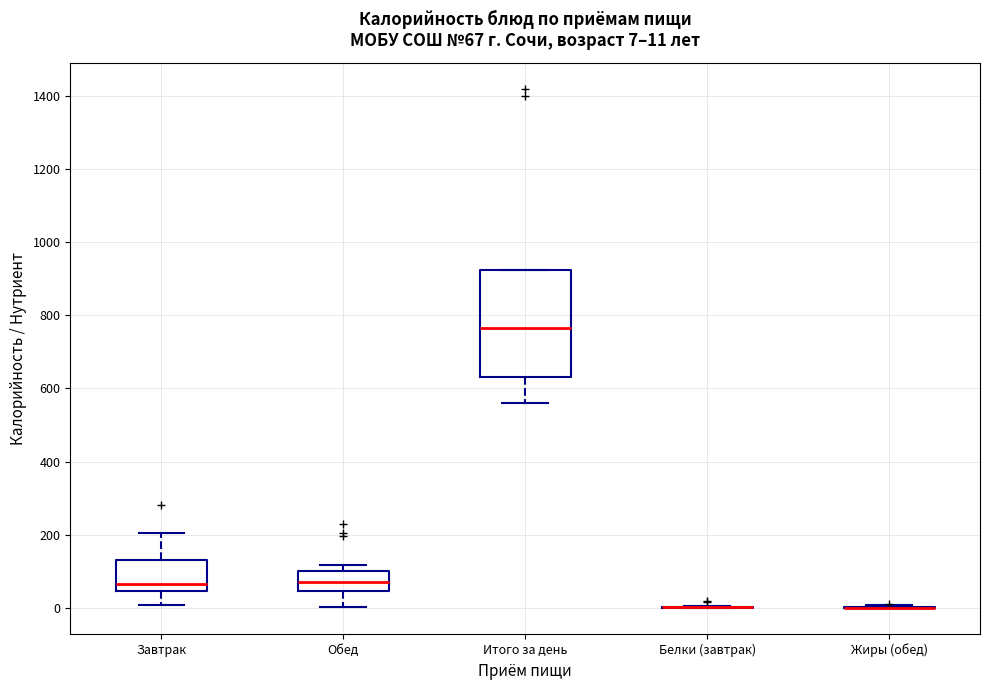

Comparing the boxes themselves (not the whiskers), which one is the tallest?

Итого за день